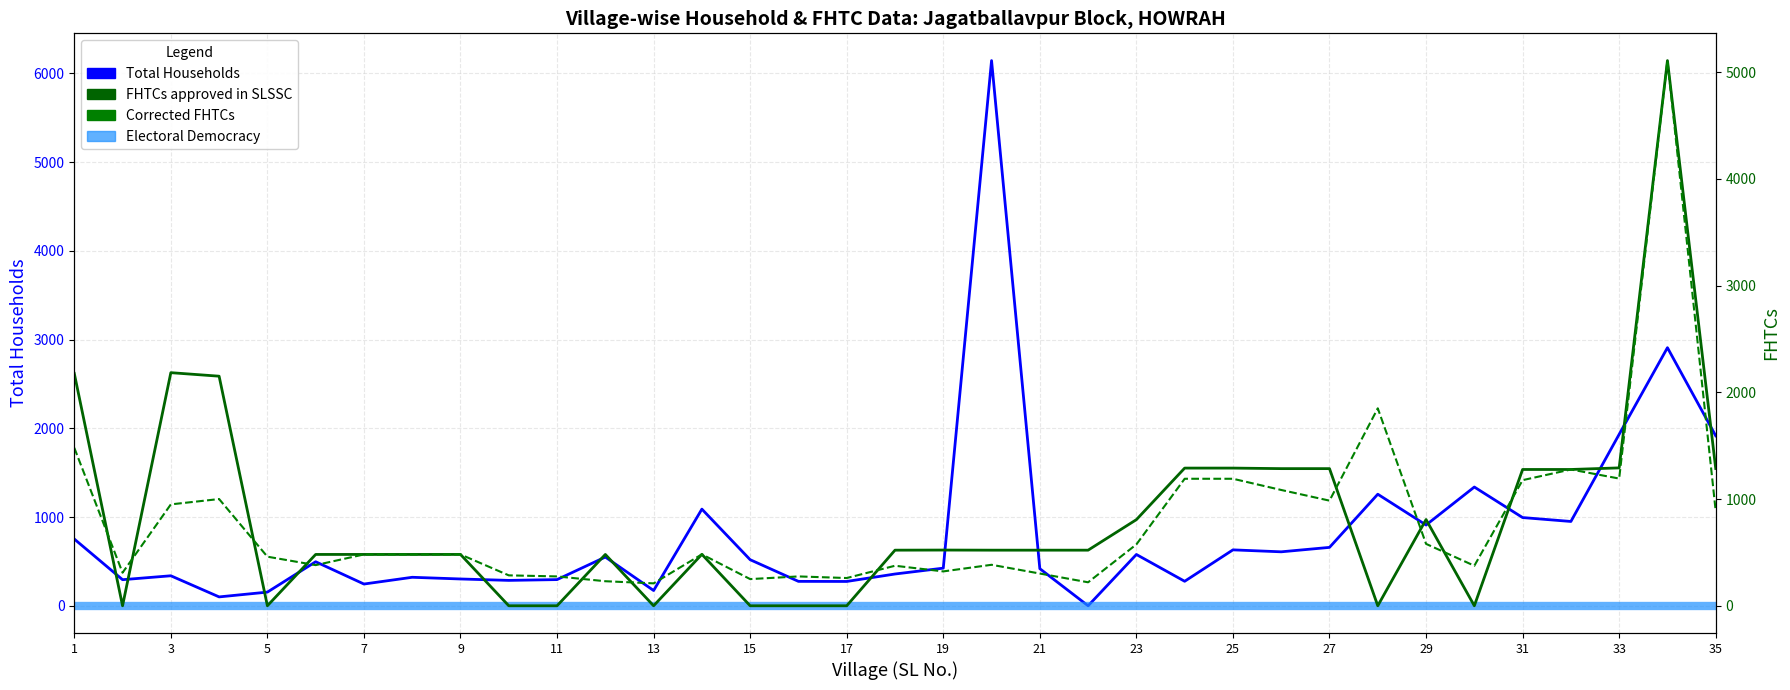

How many categories are shown in the chart?

35